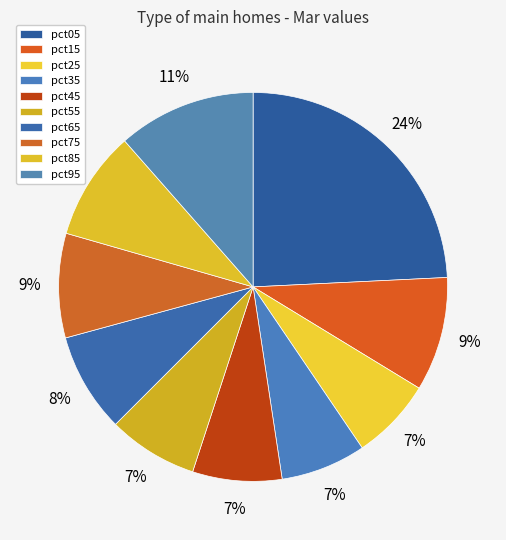

What is the smallest slice in the pie chart?

pct25